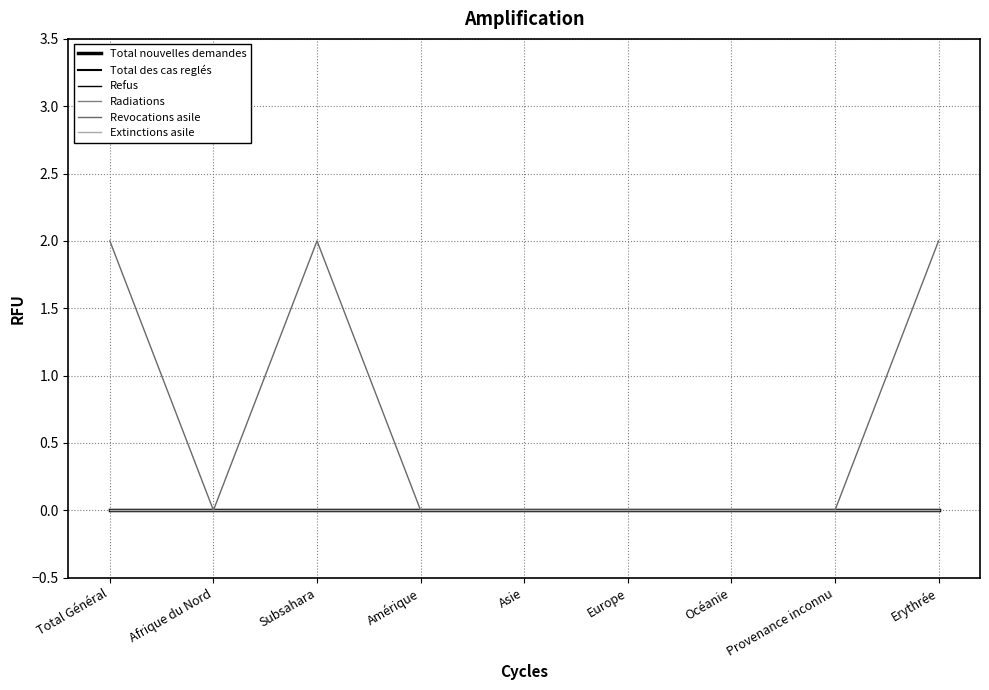

What is the label of the 2nd point from the left?

Afrique du Nord